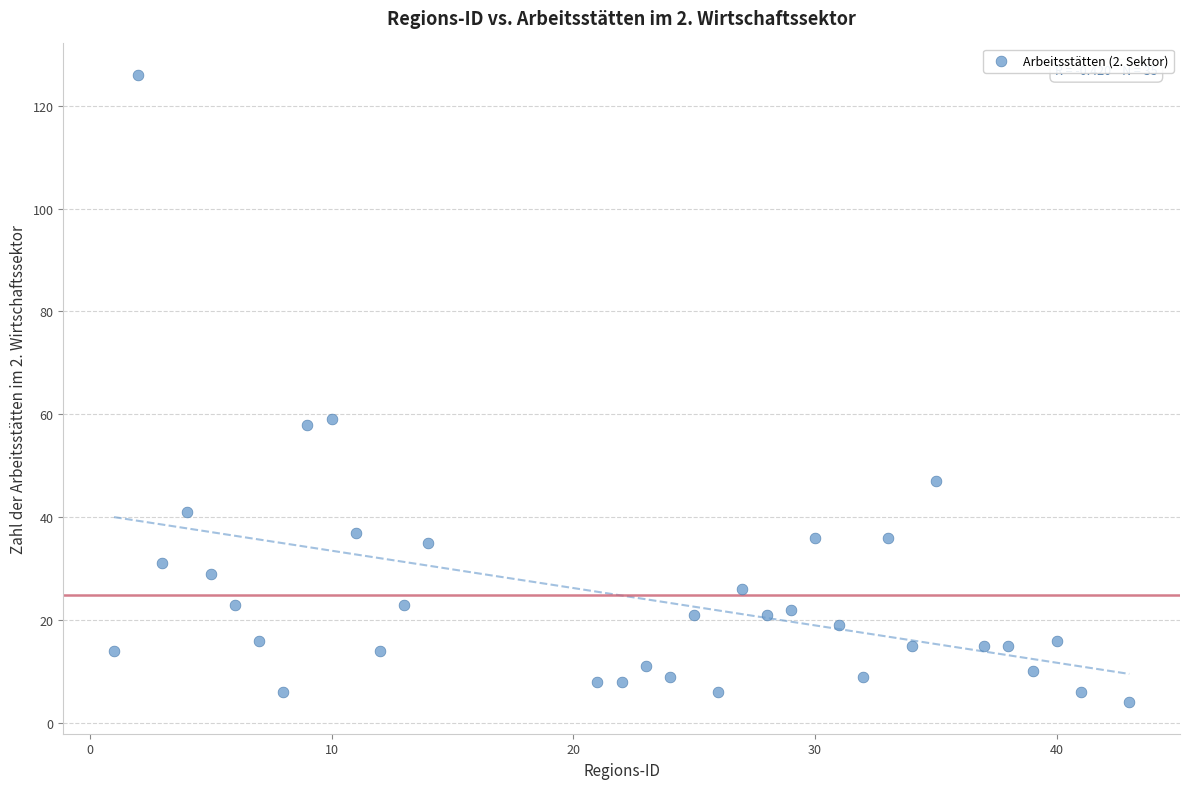

What is the range of Y values (max minus min)?

122